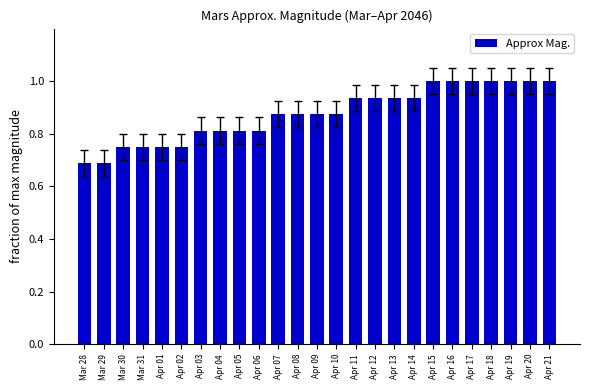

The value at Apr 11 is 0.2. True or false?

False